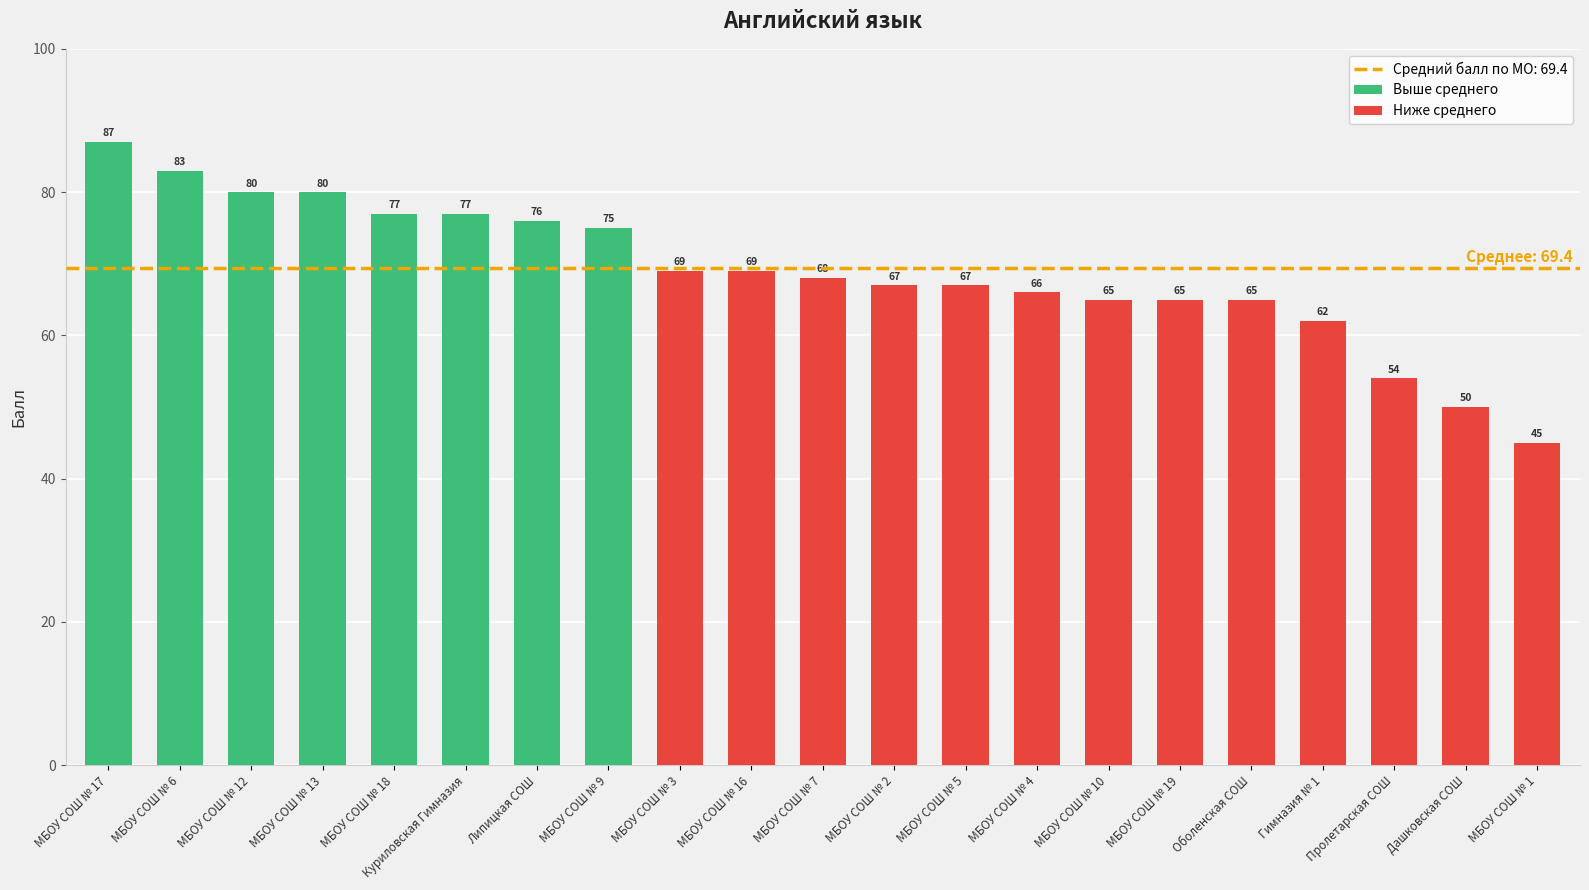

Between МБОУ СОШ № 4 and МБОУ СОШ № 17, which is larger?

МБОУ СОШ № 17